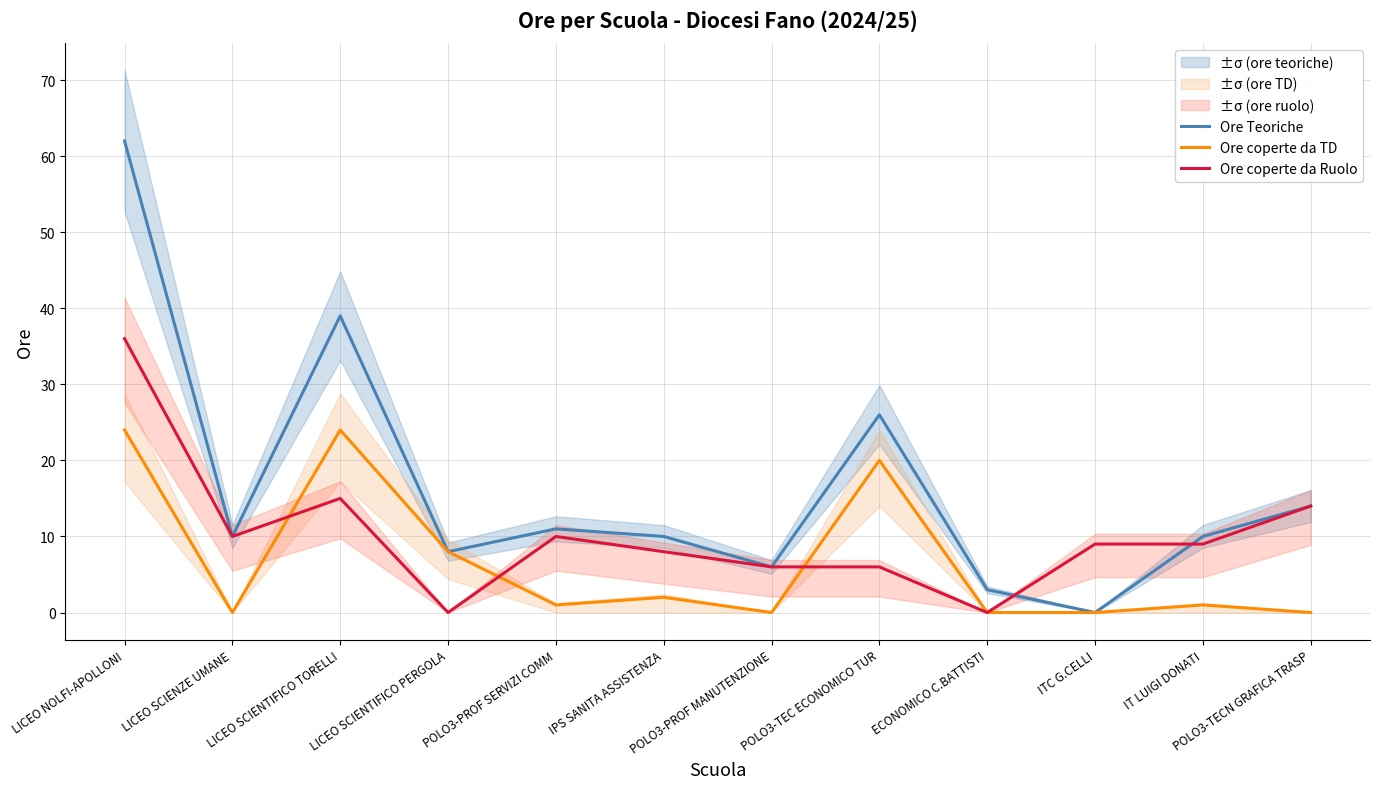

What is the maximum value for Ore Teoriche?

62